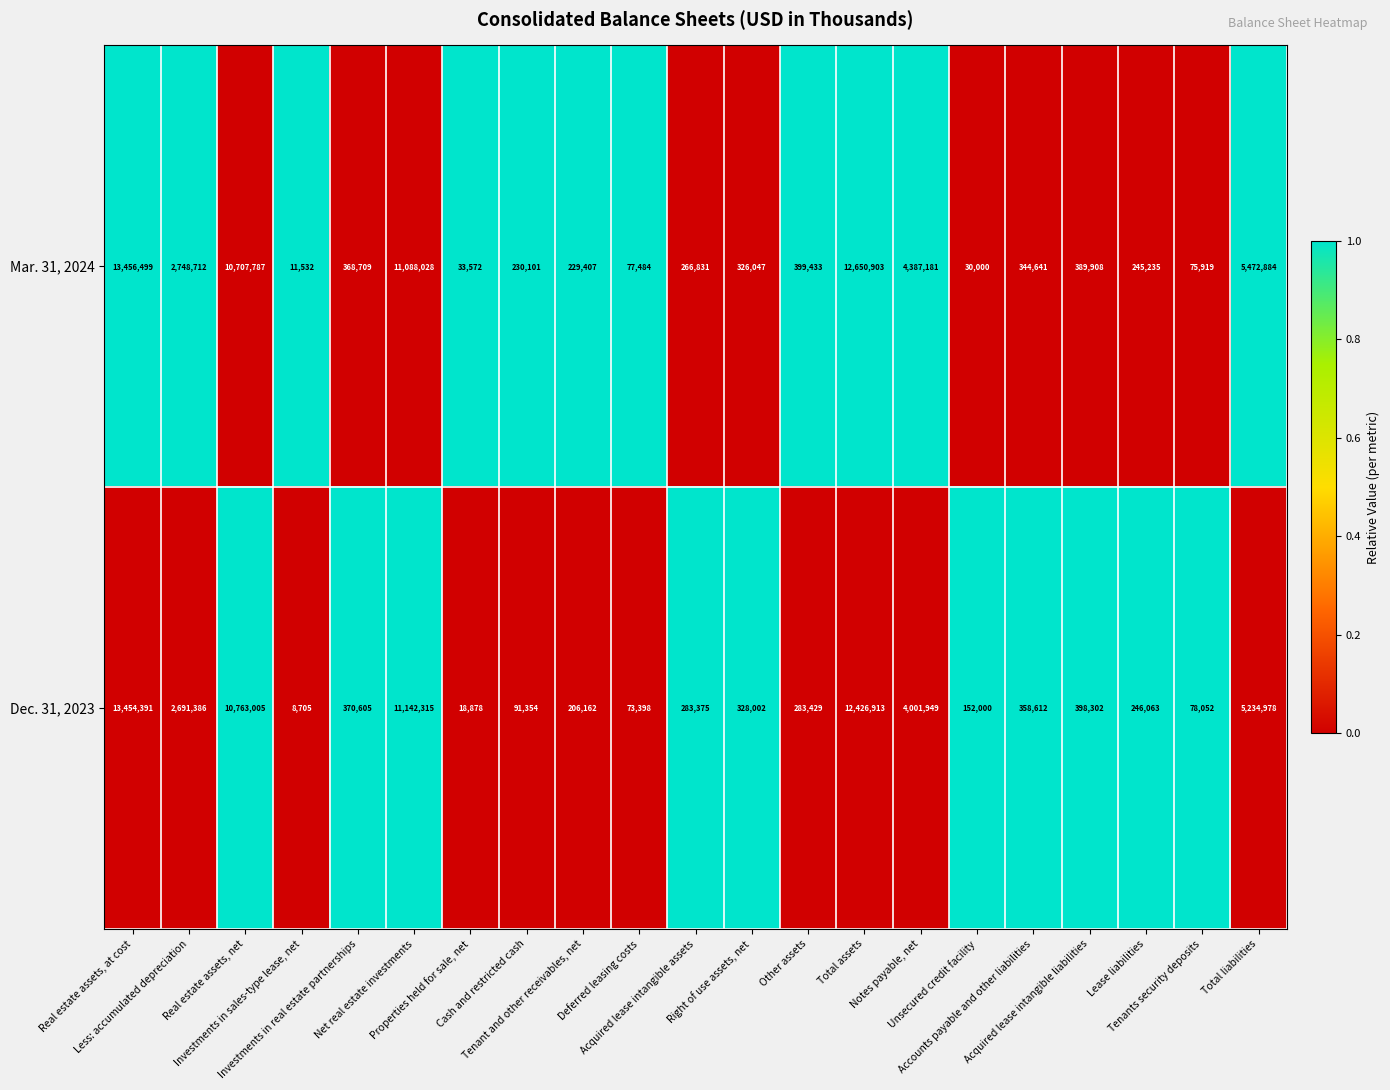

Rank the series by their maximum value, from highest to lowest.

Mar. 31, 2024, Dec. 31, 2023